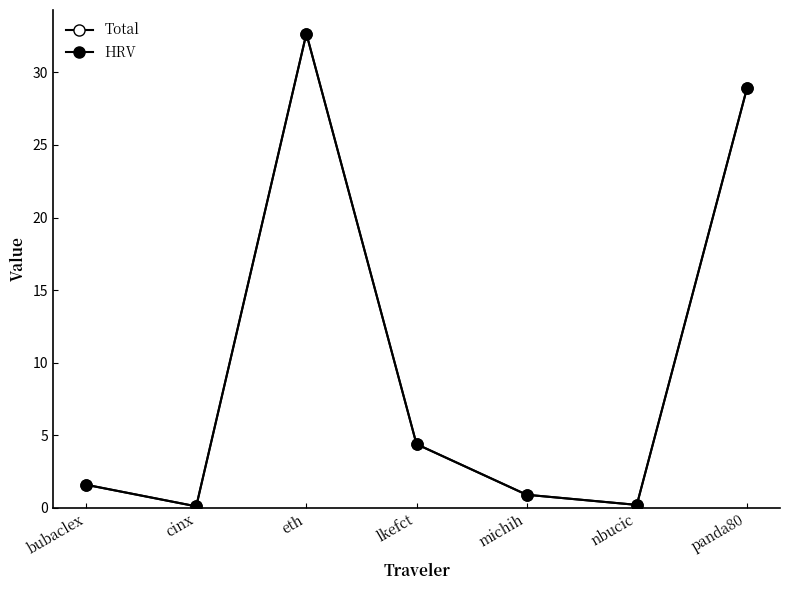

Which series has the widest spread of values?

Total